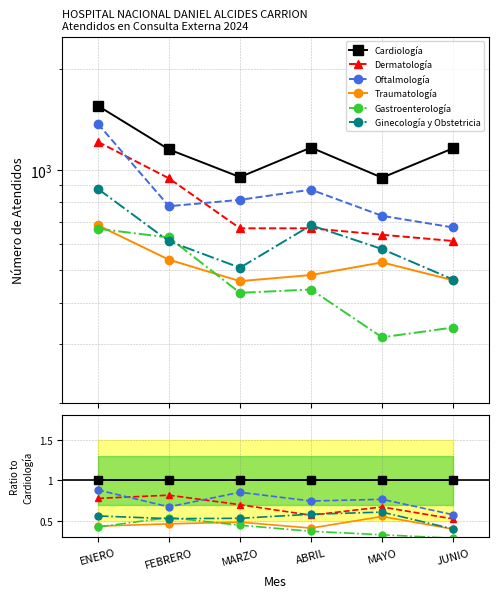

The value of Gastroenterología at FEBRERO is 0.5. True or false?

True